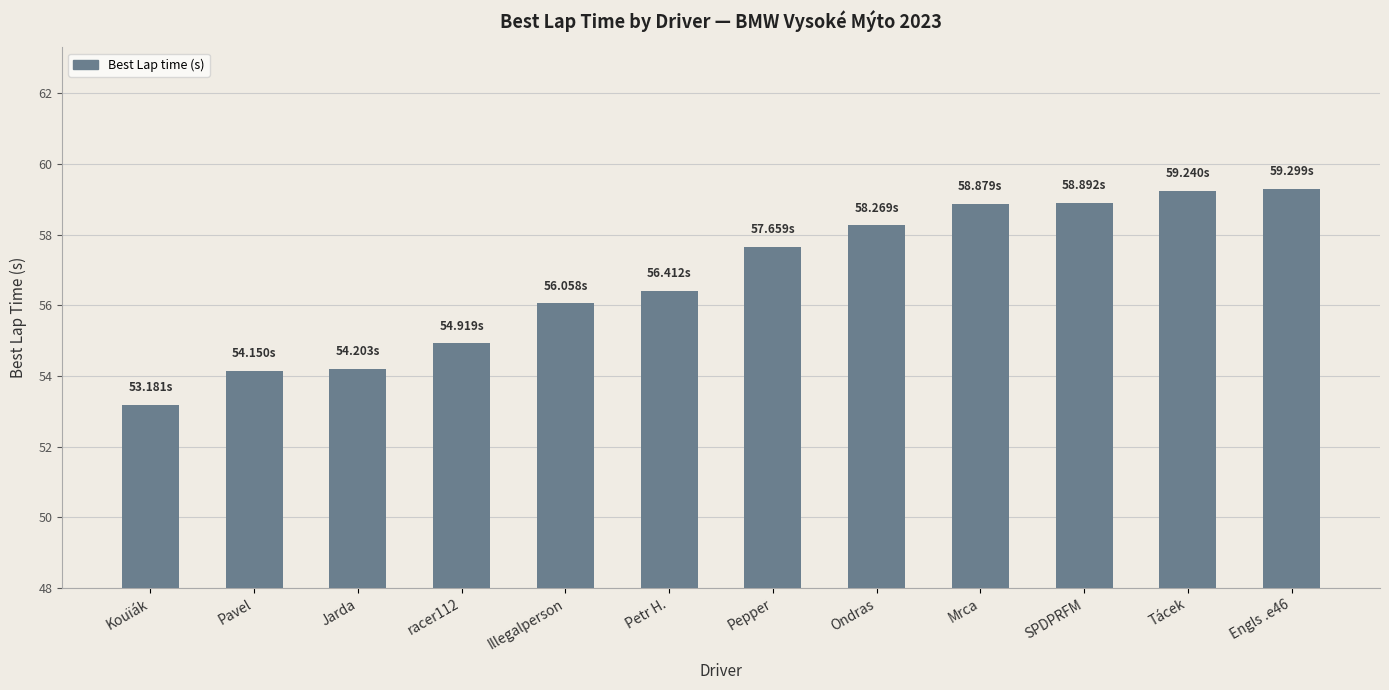

What is the label of the 3rd bar from the left?

Jarda